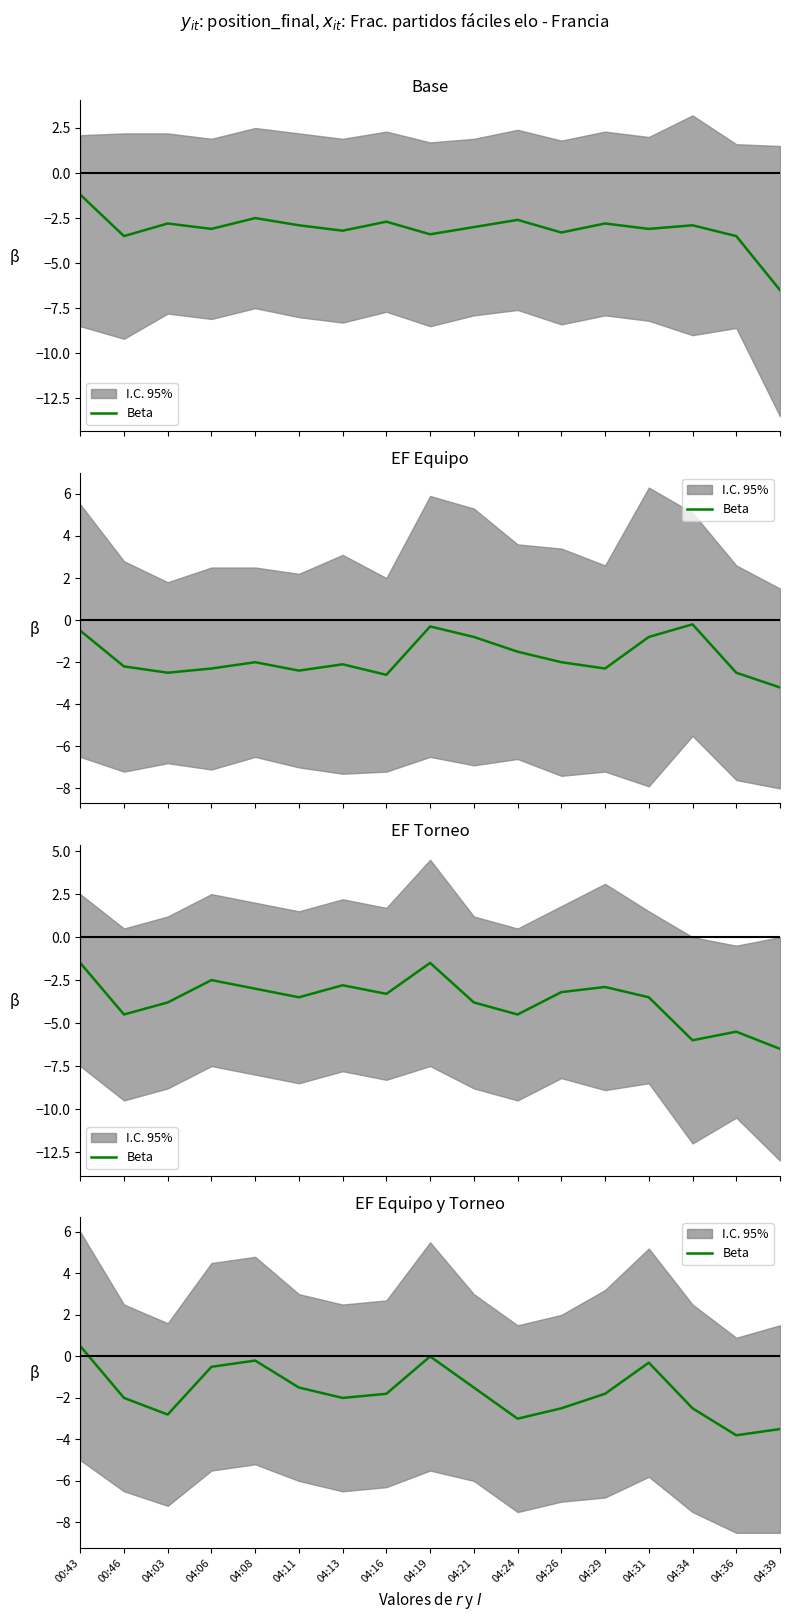

What is the change in value from 04:08 to 04:34?

-2.3